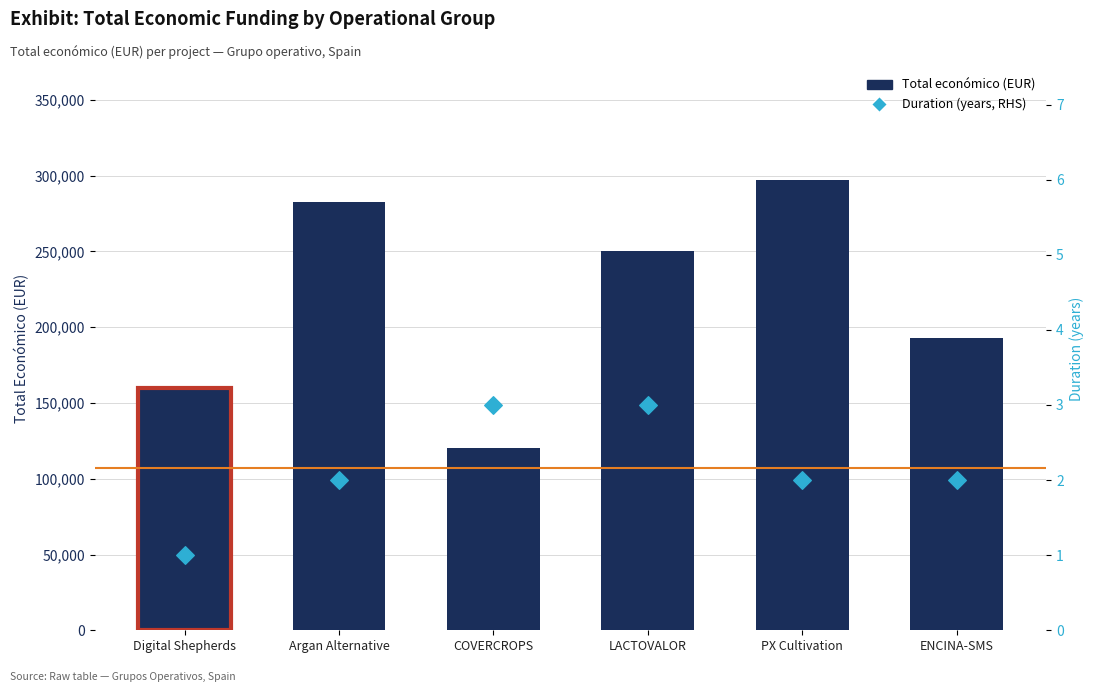

Which series has the widest spread of Y values?

Total económico (EUR)